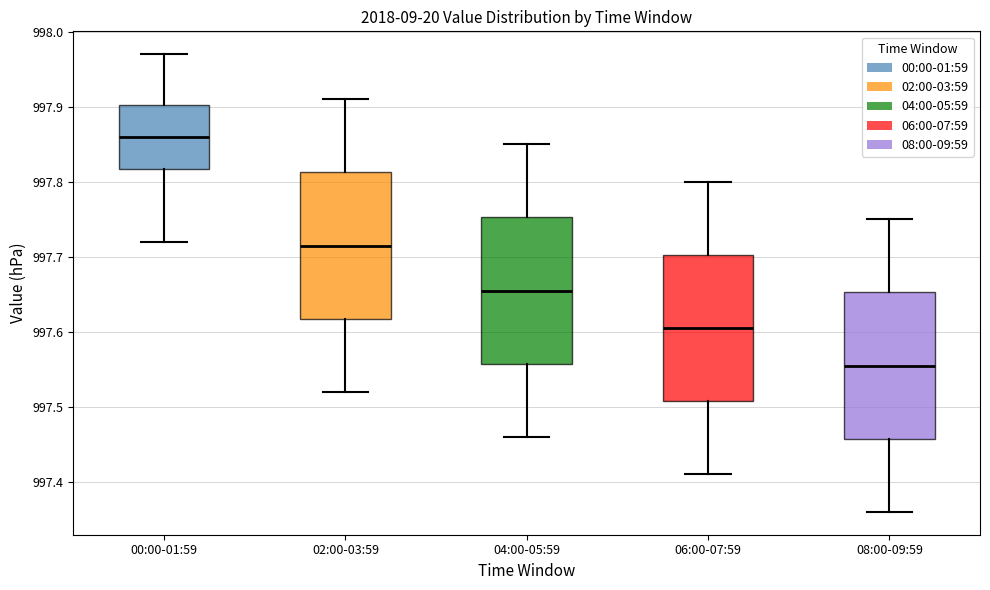

Where does the lower whisker of the box for 06:00-07:59 end on the y-axis? The values are not printed on the chart, so give them approximately, as read against the axis.

997.41